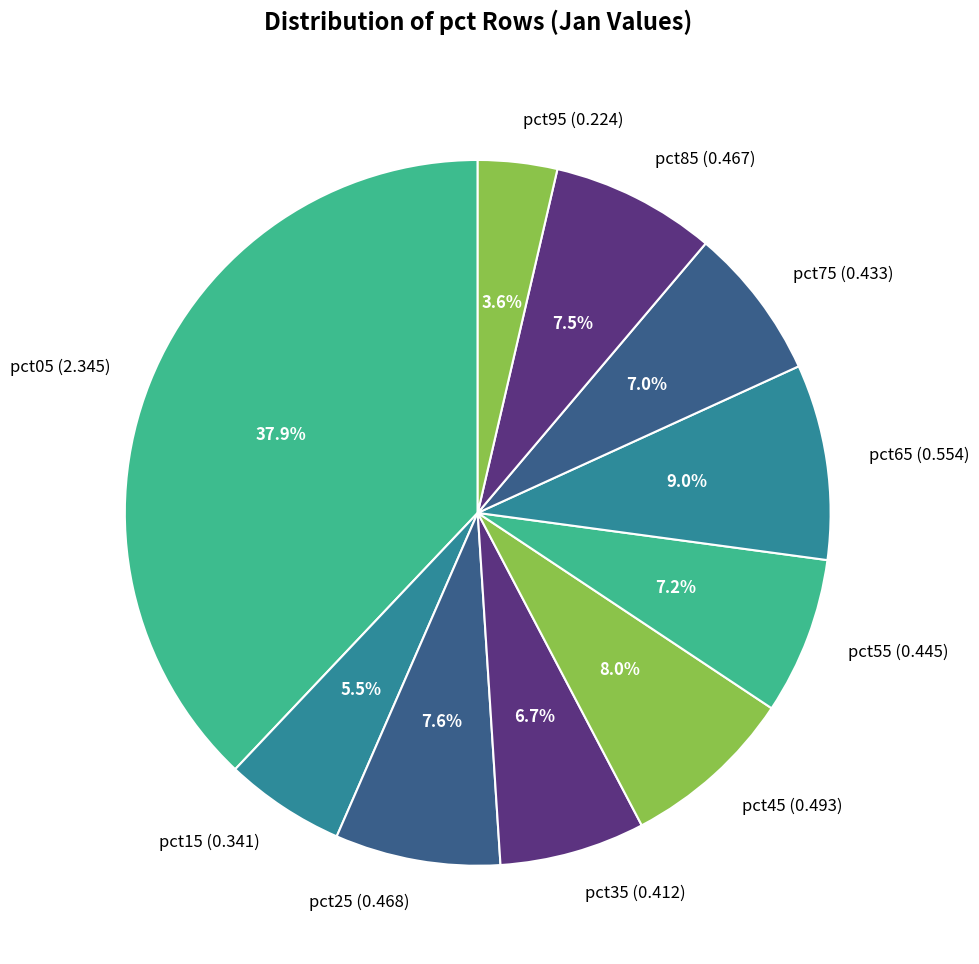

Does pct45 represent more than half of the total?

No